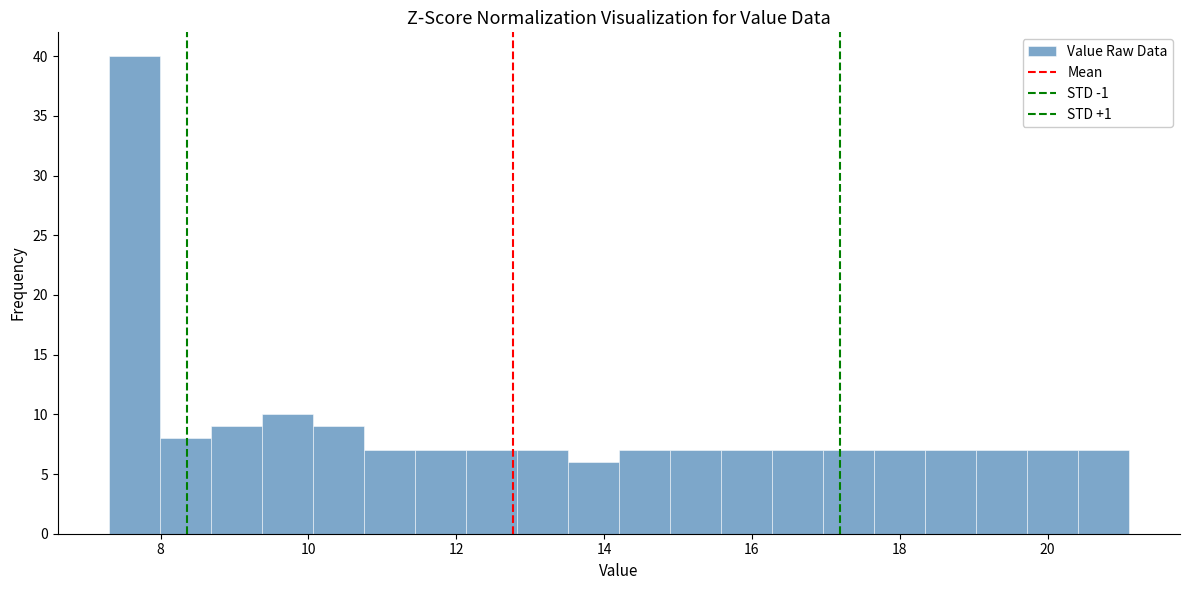

Around what value on the x-axis is the tallest bar? Give the approximate position of its centre, as read against the axis.

7.6